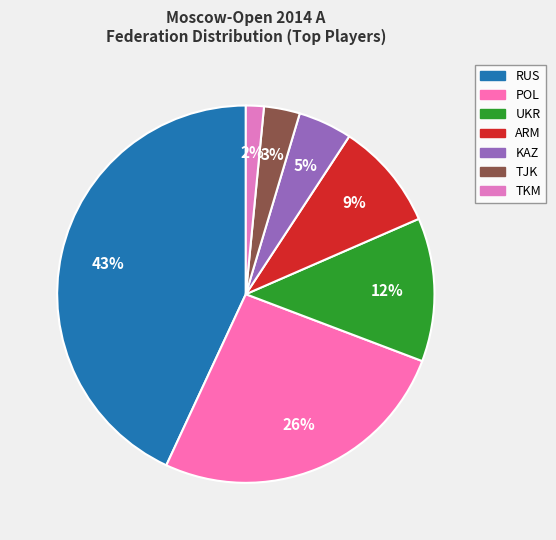

Is UKR the majority of the pie?

No